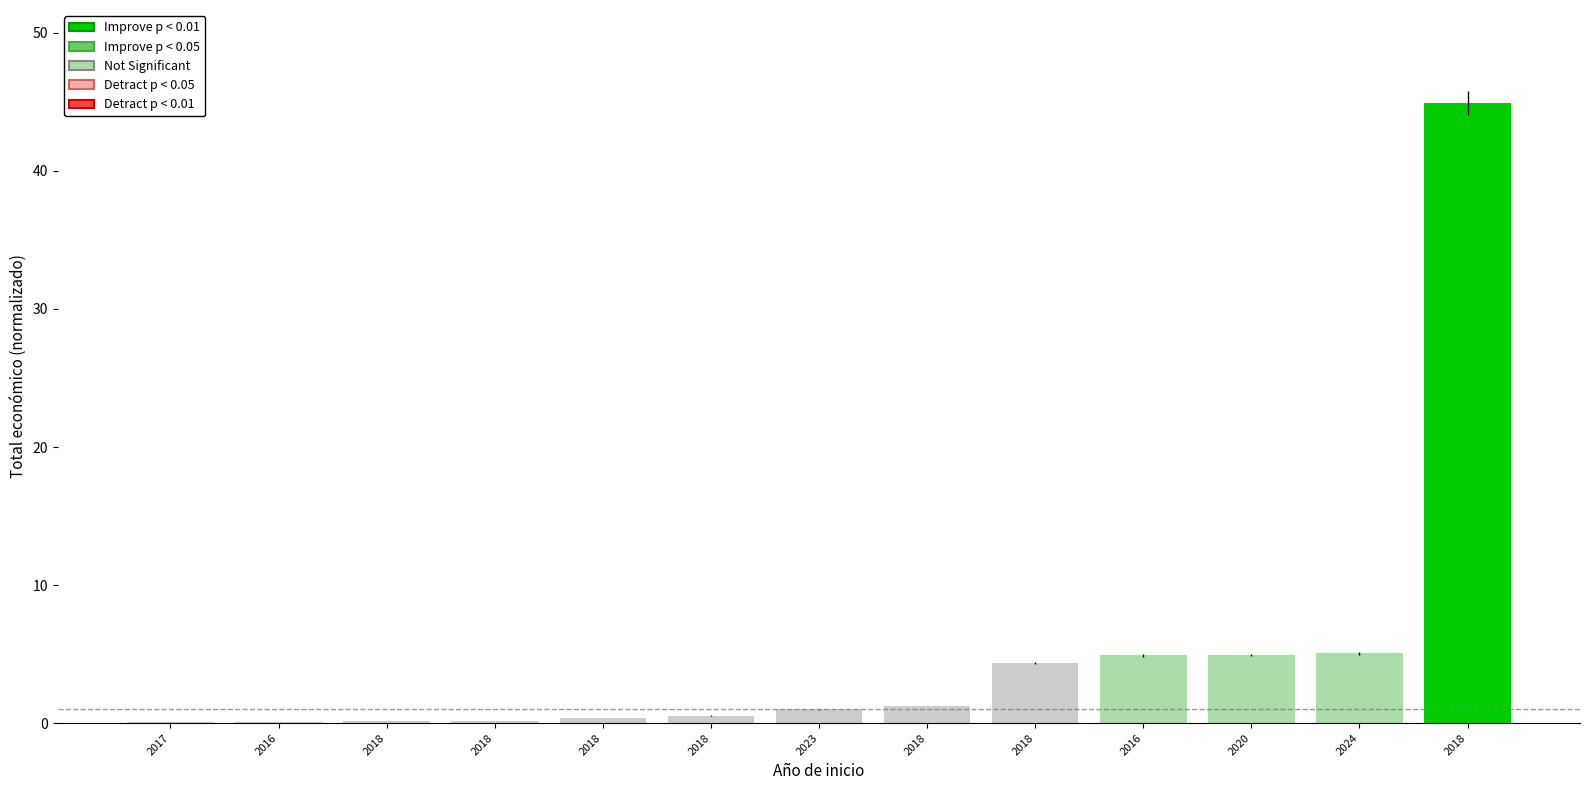

How many data points does each series have?

13